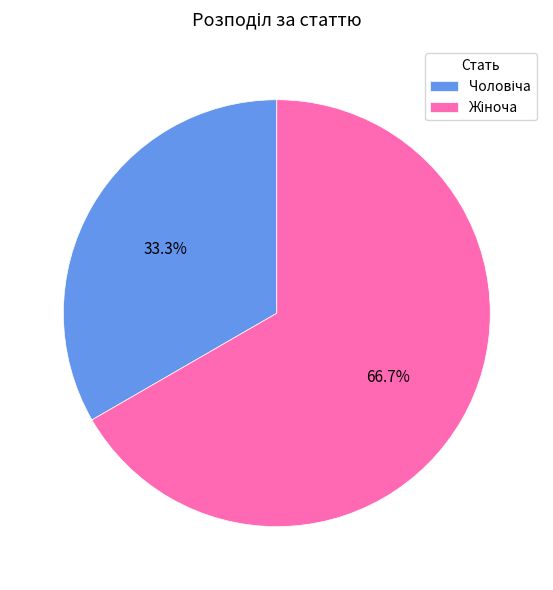

Is there a majority slice in this chart?

Yes